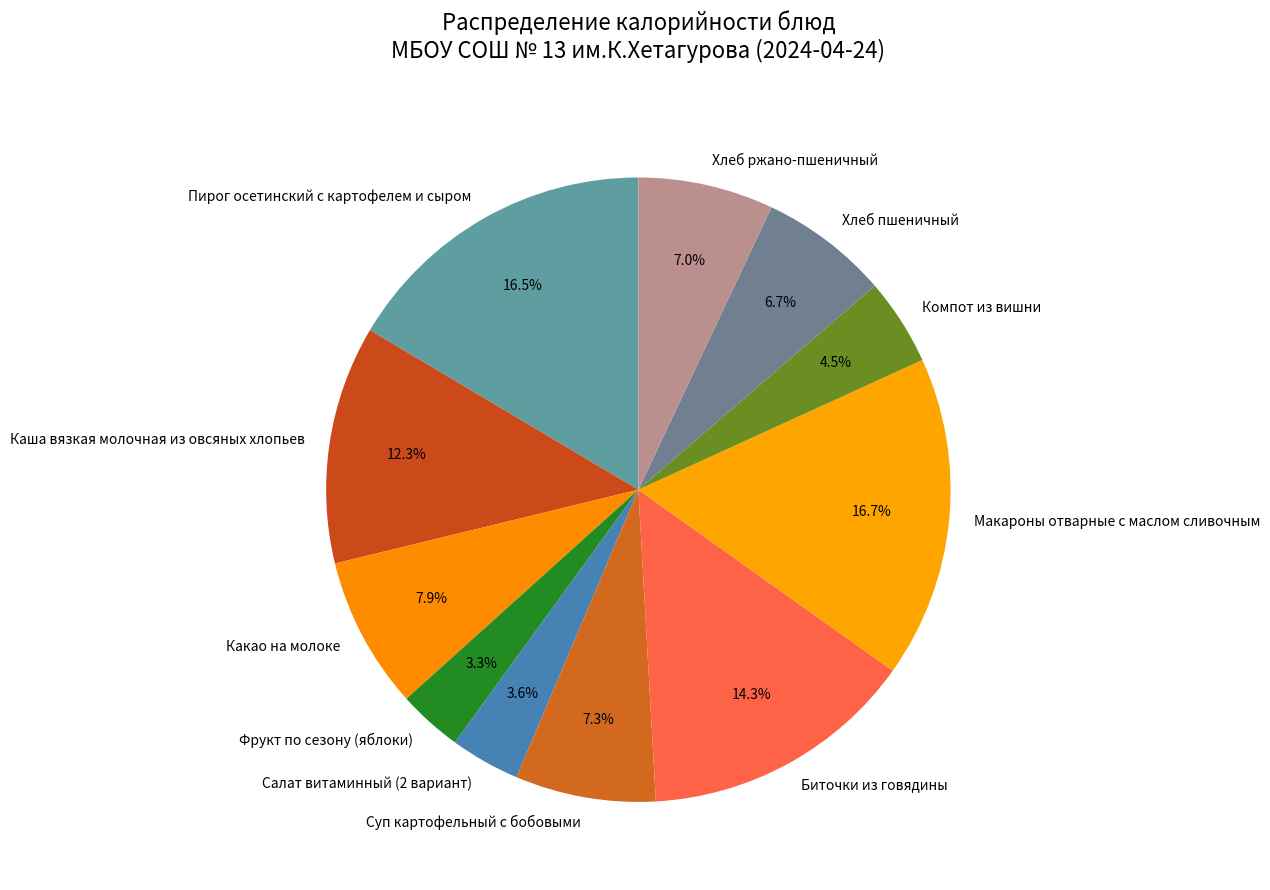

Between Фрукт по сезону (яблоки) and Хлеб ржано-пшеничный, which is larger?

Хлеб ржано-пшеничный